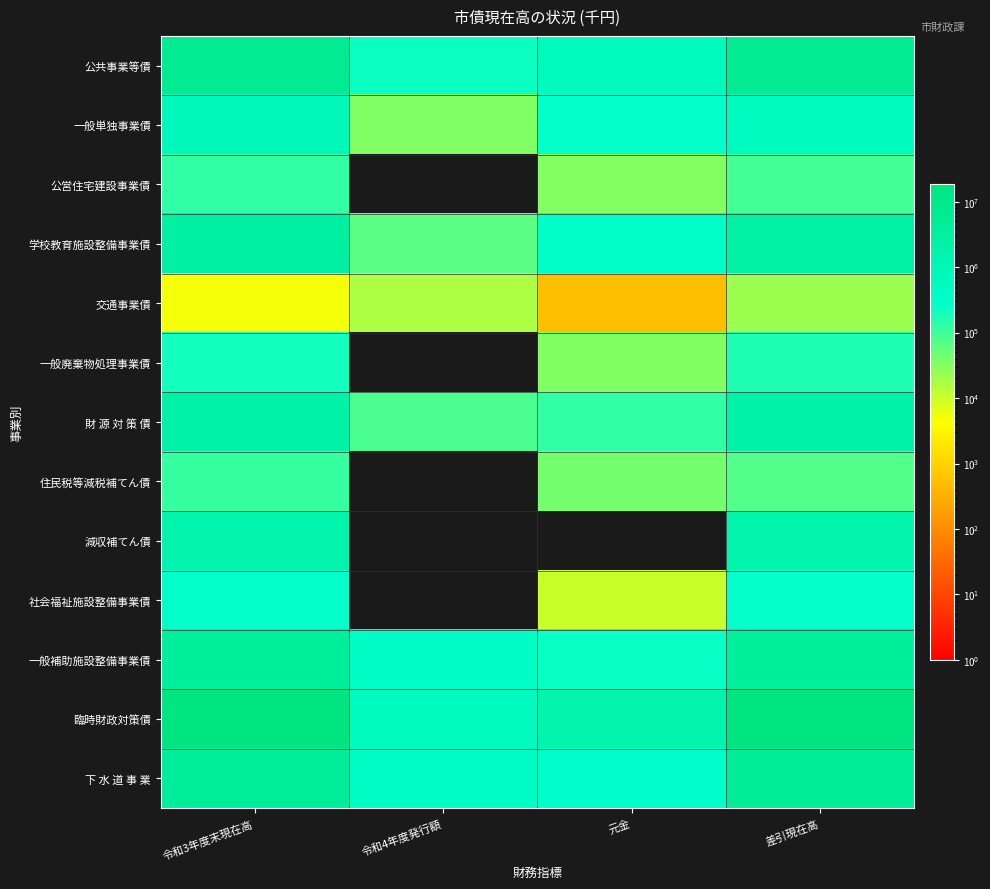

Rank the series by their maximum value, from lowest to highest.

交通事業債, 住民税等減税補てん債, 公営住宅建設事業債, 一般廃棄物処理事業債, 社会福祉施設整備事業債, 一般単独事業債, 減収補てん債, 財 源 対 策 債, 学校教育施設整備事業債, 一般補助施設整備事業債, 下 水 道 事 業, 公共事業等債, 臨時財政対策債